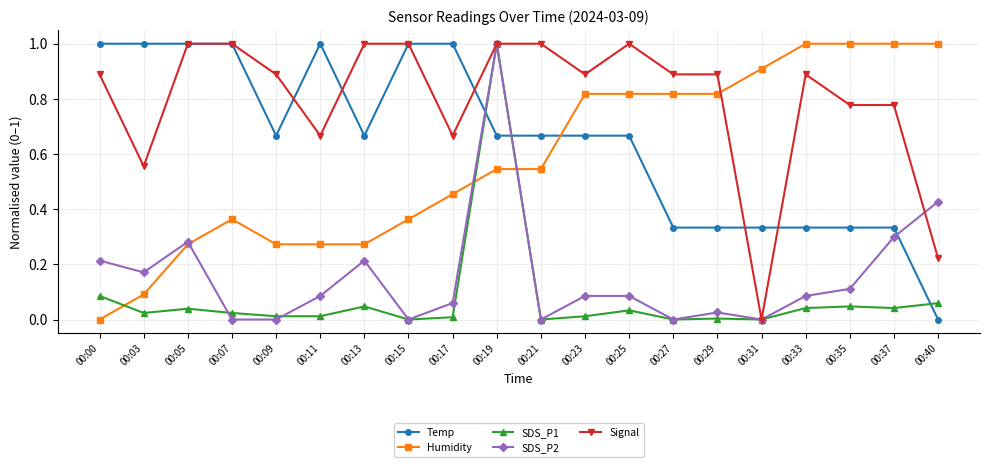

What is the maximum value for Humidity?

1.0